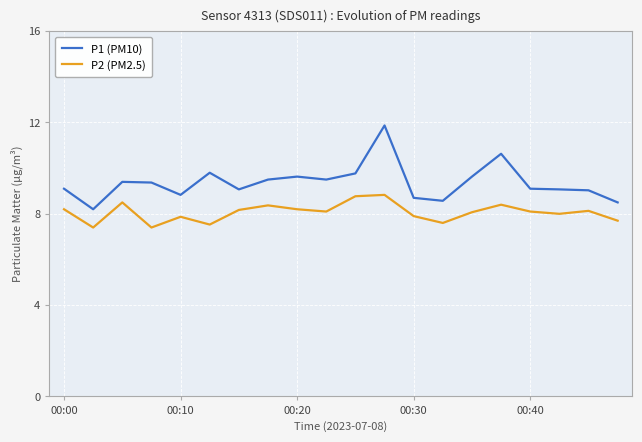

Which series has the largest range (max minus min)?

P1 (PM10)